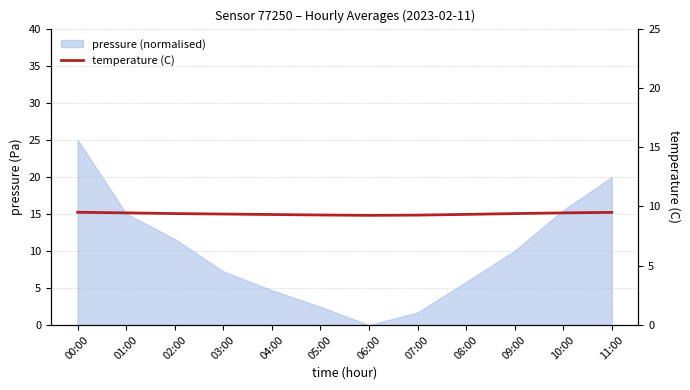

True or false: there are more than 0 points higher than both neighbors.

False